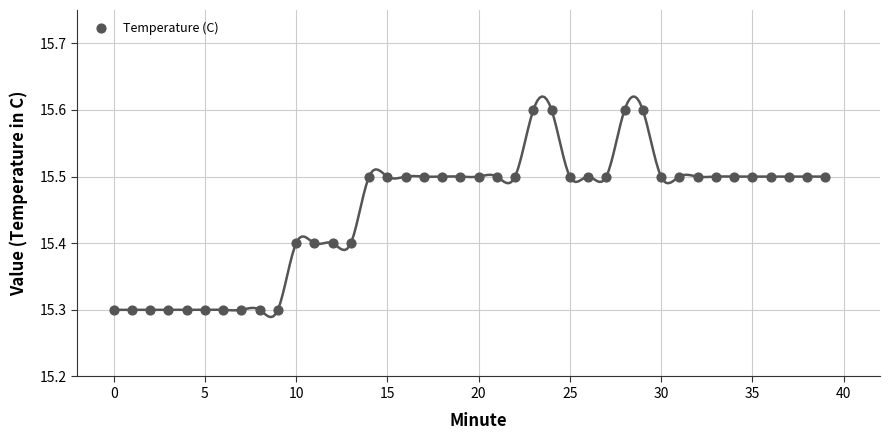

What is the range of Y values (max minus min)?

0.3